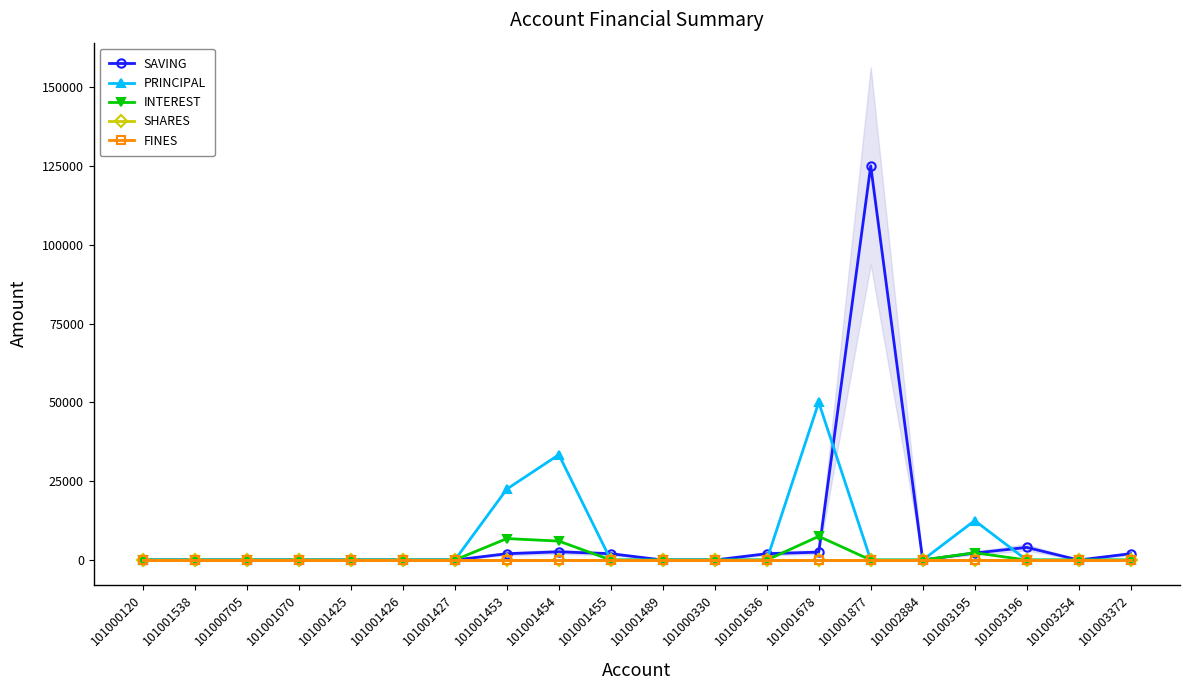

List the labels in order of FINES value, largest first.

101000120, 101001538, 101000705, 101001070, 101001425, 101001426, 101001427, 101001453, 101001454, 101001455, 101001489, 101000330, 101001636, 101001678, 101001877, 101002884, 101003195, 101003196, 101003254, 101003372